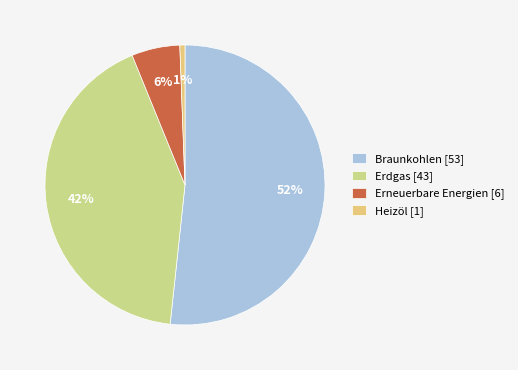

The Braunkohlen slice represents 52% of the pie. True or false?

True